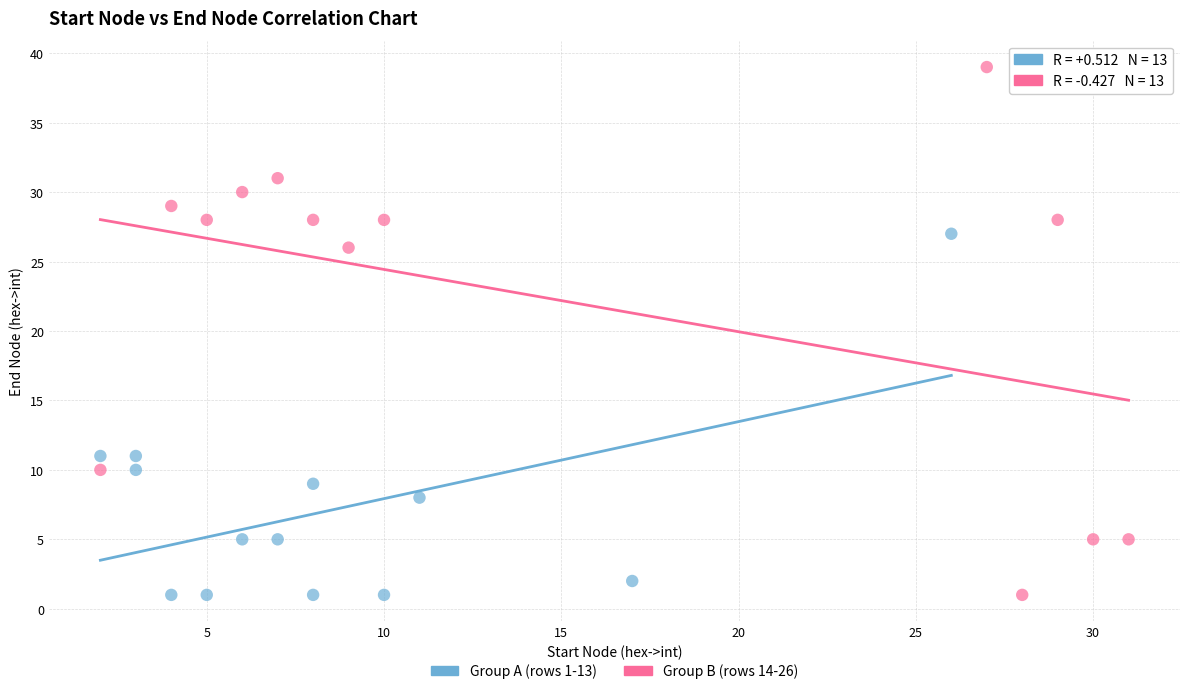

Which series has the largest Y range (max minus min)?

Group B (rows 14-26)